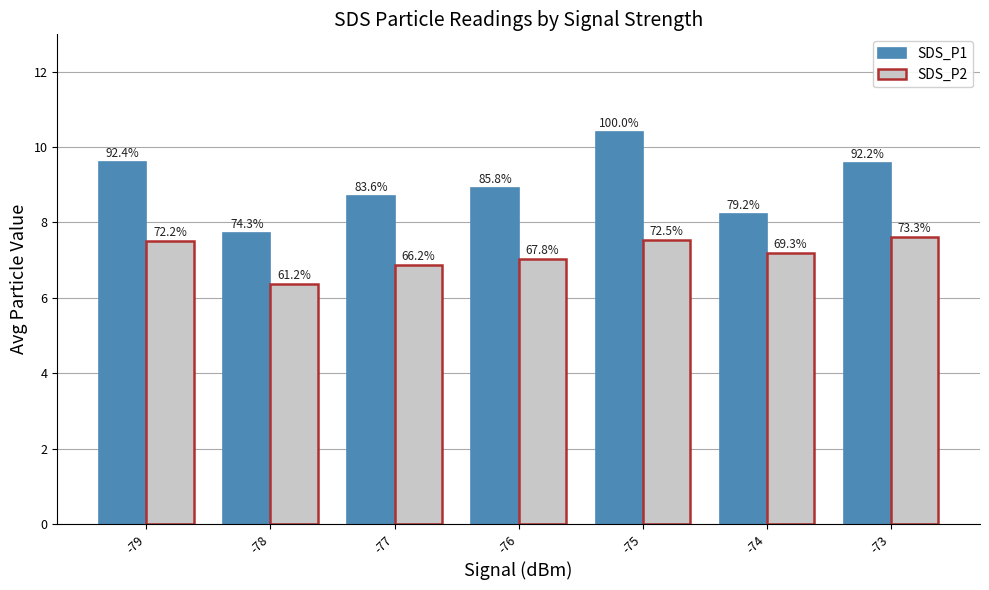

What are all the series names shown in the legend?

SDS_P1, SDS_P2